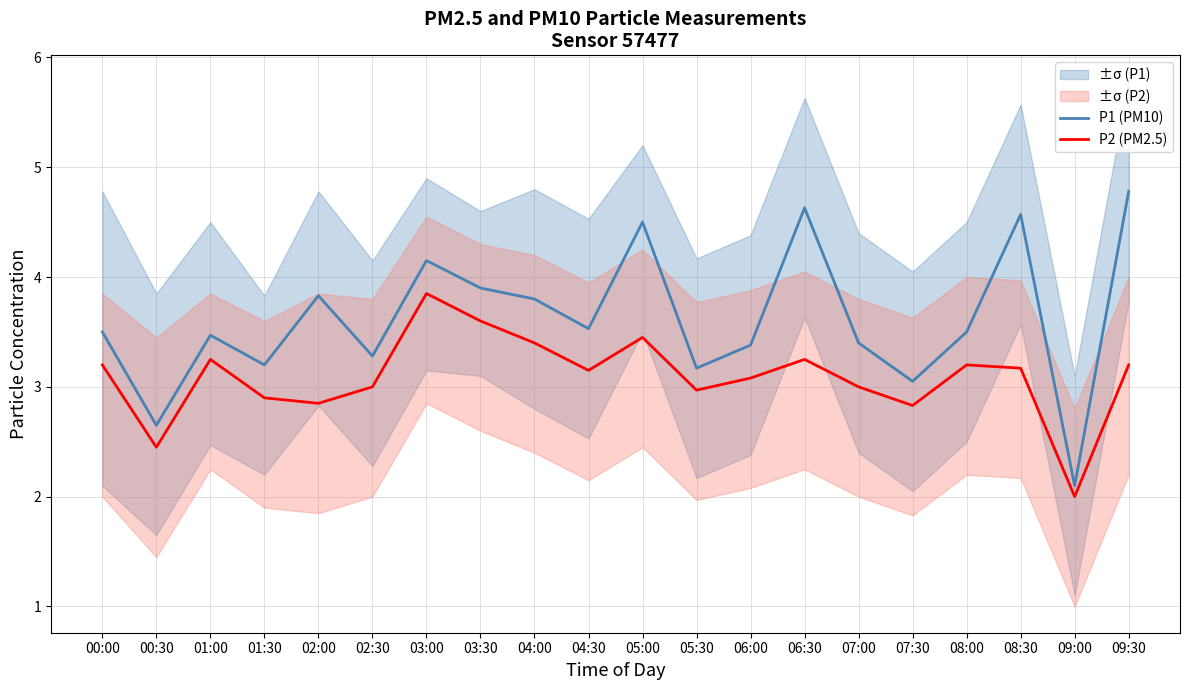

Rank the categories by P2 (PM2.5) value from lowest to highest.

09:00, 00:30, 07:30, 02:00, 01:30, 05:30, 02:30, 07:00, 06:00, 04:30, 08:30, 00:00, 08:00, 09:30, 01:00, 06:30, 04:00, 05:00, 03:30, 03:00